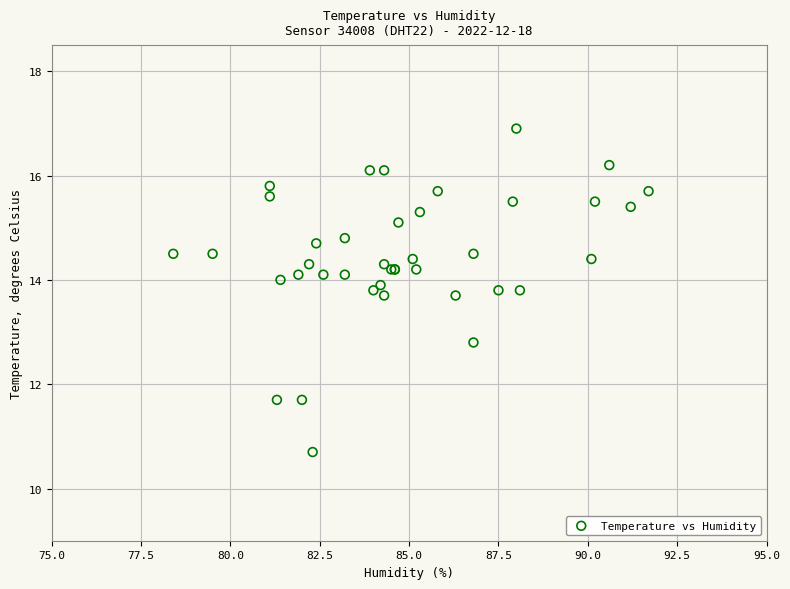

What Y value in the scatter plot is closest to 13?

12.8